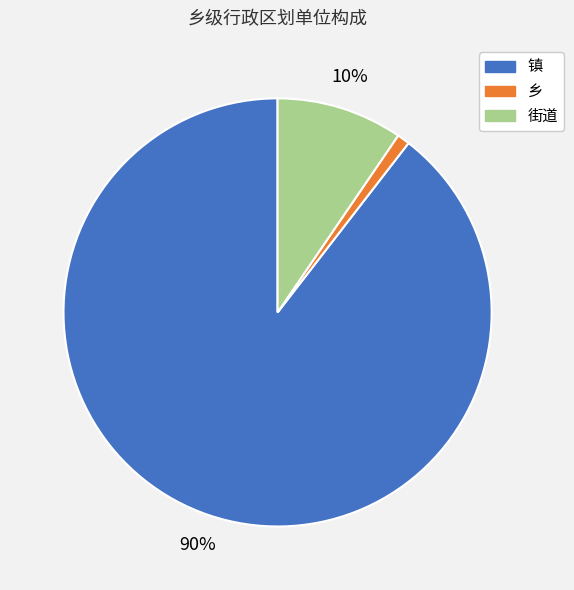

To the nearest percent, what portion does 街道 represent?

10%